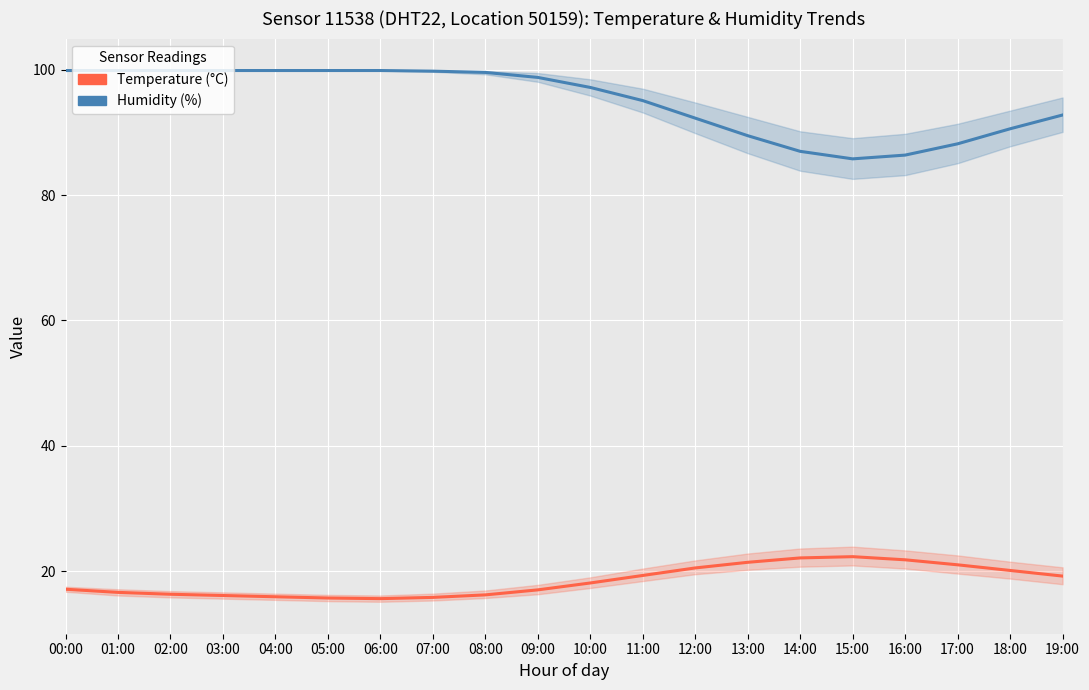

What is the sum of all Temperature (°C) values?

368.1